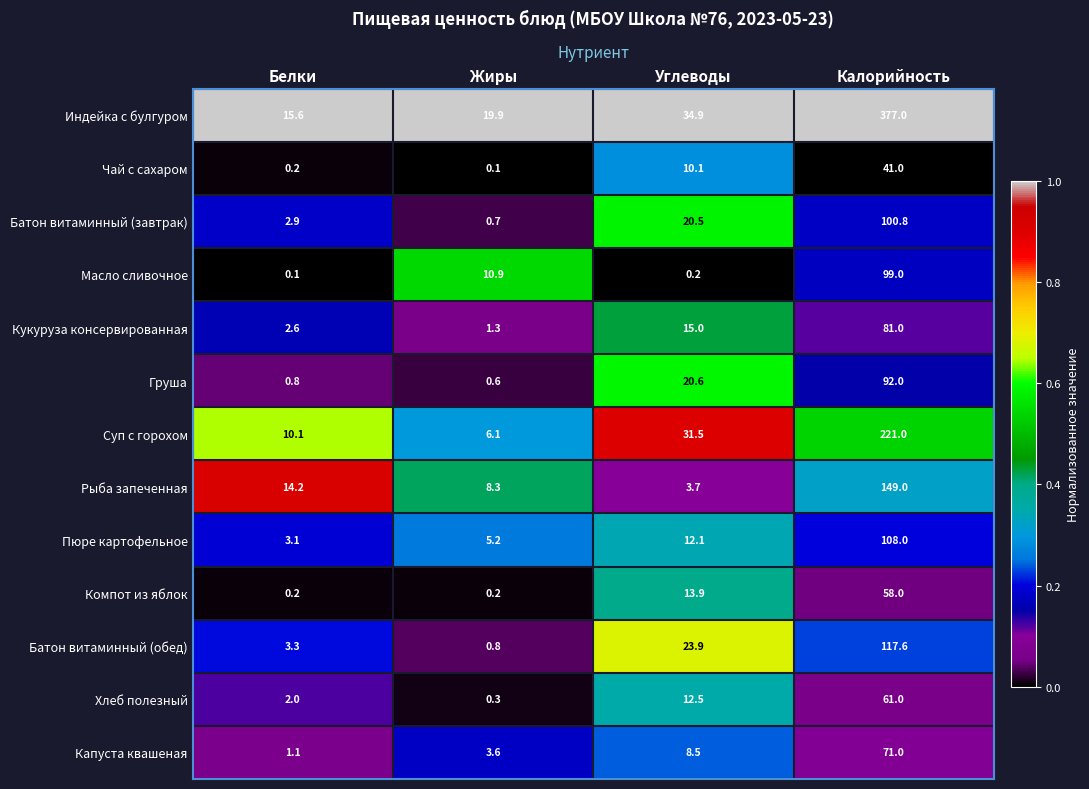

What is the difference between the highest and lowest values at Калорийность?

336.0